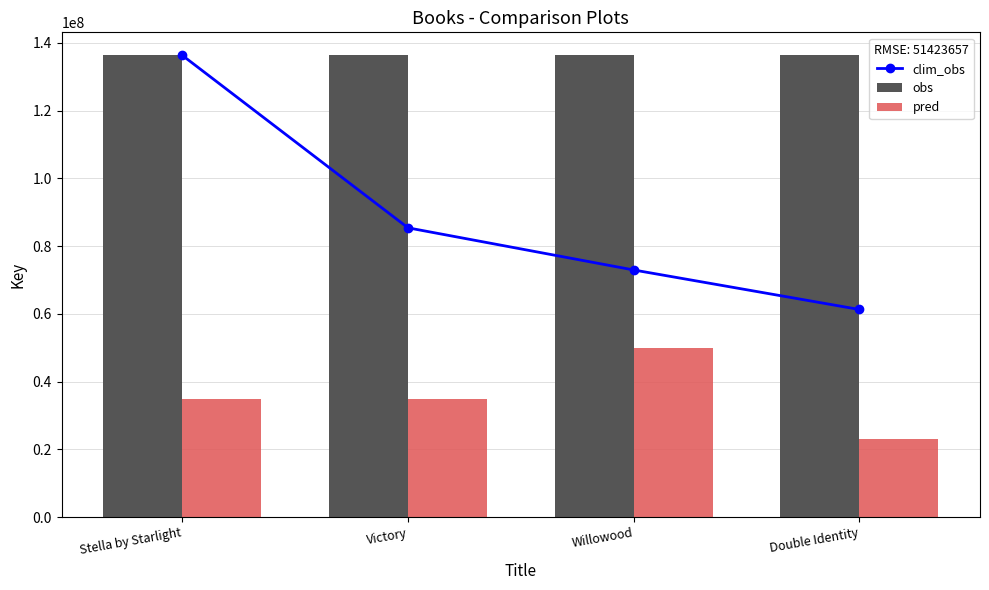

Where is obs nearest to the value 136319476?

Stella by Starlight